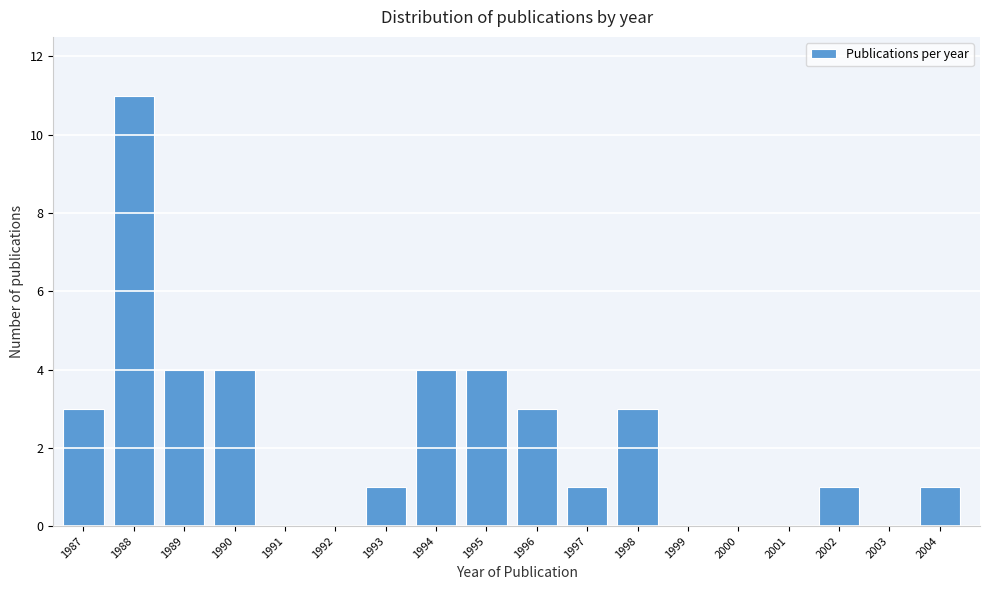

Reading right to left, list all the values displayed in this chart.

2004=1	2003=0	2002=1	2001=0	2000=0	1999=0	1998=3	1997=1	1996=3	1995=4	1994=4	1993=1	1992=0	1991=0	1990=4	1989=4	1988=11	1987=3